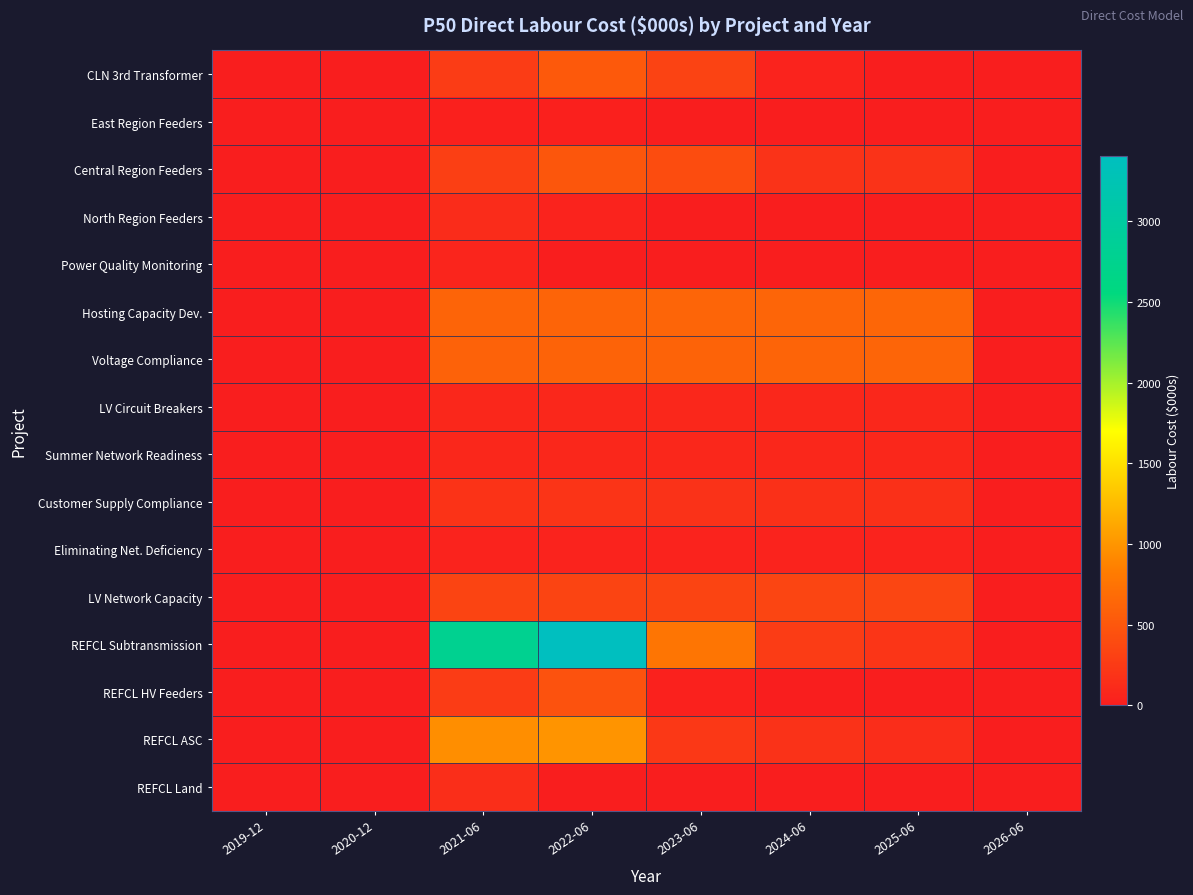

Reading left to right, transcribe all the data shown in this chart.

CLN 3rd Transformer: 2019-12=0.0	2020-12=0.0	2021-06=270.8	2022-06=520.7	2023-06=321.7	2024-06=42.2	2025-06=0.0	2026-06=0.0
East Region Feeders: 2019-12=0.0	2020-12=0.0	2021-06=24.0	2022-06=20.1	2023-06=0.0	2024-06=0.0	2025-06=0.0	2026-06=0.0
Central Region Feeders: 2019-12=0.0	2020-12=0.0	2021-06=294.1	2022-06=498.8	2023-06=406.2	2024-06=185.5	2025-06=183.1	2026-06=0.0
North Region Feeders: 2019-12=0.0	2020-12=0.0	2021-06=120.0	2022-06=40.2	2023-06=0.0	2024-06=0.0	2025-06=0.0	2026-06=0.0
Power Quality Monitoring: 2019-12=0.0	2020-12=0.0	2021-06=60.3	2022-06=0.0	2023-06=0.0	2024-06=0.0	2025-06=0.0	2026-06=0.0
Hosting Capacity Dev.: 2019-12=0.0	2020-12=0.0	2021-06=614.2	2022-06=617.3	2023-06=621.3	2024-06=627.5	2025-06=635.7	2026-06=0.0
Voltage Compliance: 2019-12=0.0	2020-12=0.0	2021-06=604.6	2022-06=607.6	2023-06=611.6	2024-06=617.7	2025-06=625.8	2026-06=0.0
LV Circuit Breakers: 2019-12=0.0	2020-12=0.0	2021-06=80.0	2022-06=80.4	2023-06=80.9	2024-06=81.7	2025-06=82.8	2026-06=0.0
Summer Network Readiness: 2019-12=0.0	2020-12=0.0	2021-06=80.0	2022-06=80.4	2023-06=80.9	2024-06=81.7	2025-06=82.8	2026-06=0.0
Customer Supply Compliance: 2019-12=0.0	2020-12=0.0	2021-06=192.7	2022-06=194.5	2023-06=178.0	2024-06=165.0	2025-06=160.6	2026-06=0.0
Eliminating Net. Deficiency: 2019-12=0.0	2020-12=0.0	2021-06=40.0	2022-06=40.2	2023-06=40.4	2024-06=40.9	2025-06=41.4	2026-06=0.0
LV Network Capacity: 2019-12=0.0	2020-12=0.0	2021-06=334.3	2022-06=336.0	2023-06=338.2	2024-06=341.5	2025-06=346.0	2026-06=0.0
REFCL Subtransmission: 2019-12=0.0	2020-12=0.0	2021-06=2783.6	2022-06=3406.5	2023-06=763.0	2024-06=267.9	2025-06=203.6	2026-06=0.0
REFCL HV Feeders: 2019-12=0.0	2020-12=0.0	2021-06=264.9	2022-06=461.5	2023-06=28.8	2024-06=0.0	2025-06=0.0	2026-06=0.0
REFCL ASC: 2019-12=0.0	2020-12=0.0	2021-06=955.9	2022-06=997.7	2023-06=228.7	2024-06=174.0	2025-06=132.2	2026-06=0.0
REFCL Land: 2019-12=0.0	2020-12=0.0	2021-06=142.5	2022-06=0.0	2023-06=0.0	2024-06=0.0	2025-06=0.0	2026-06=0.0